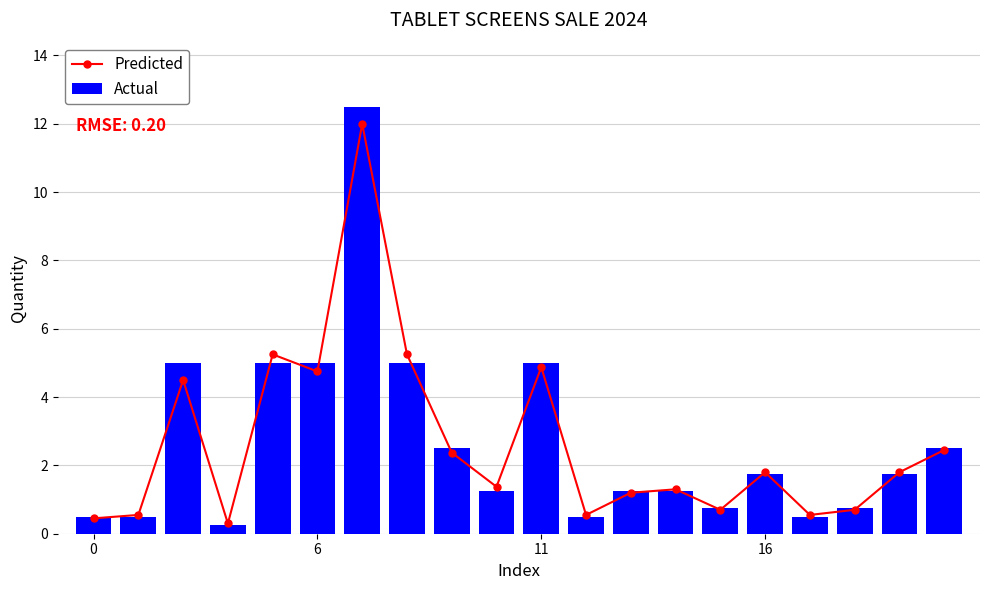

What is the average value of the Actual series?

2.7